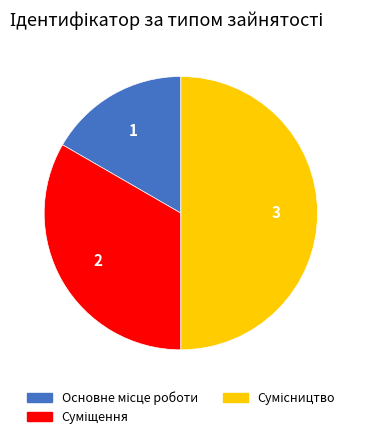

Is it true that Сумісництво is 59% of the pie?

False